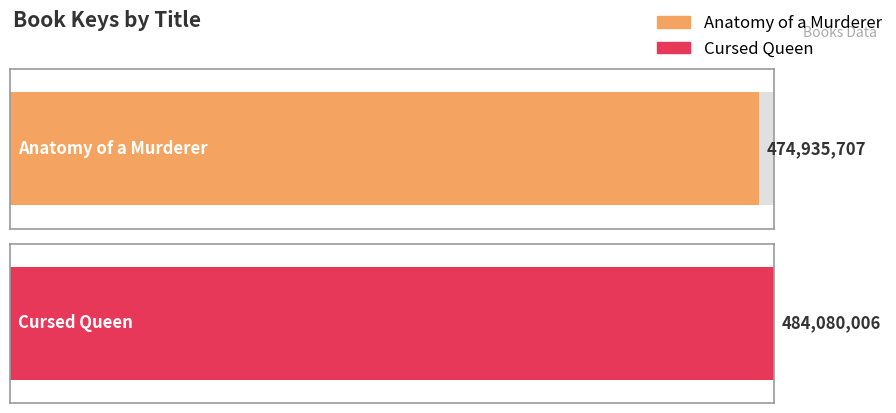

What is the approximate value at Anatomy of a Murderer?

474935707